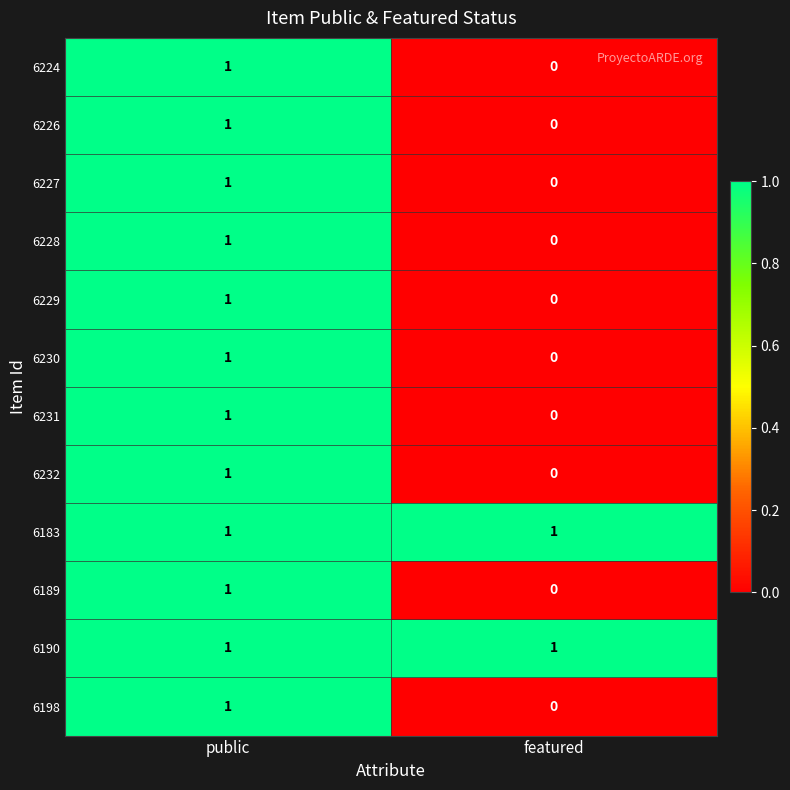

At which label is 6226 closest to 0?

featured